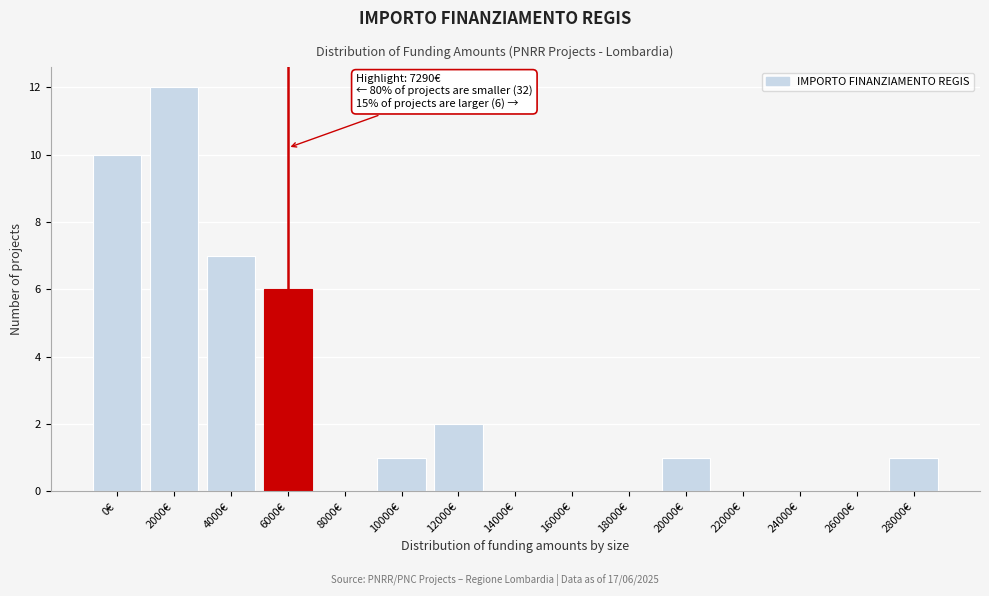

Reading left to right, transcribe all the data shown in this chart.

0€=10	2000€=12	4000€=7	6000€=6	8000€=0	10000€=1	12000€=2	14000€=0	16000€=0	18000€=0	20000€=1	22000€=0	24000€=0	26000€=0	28000€=1